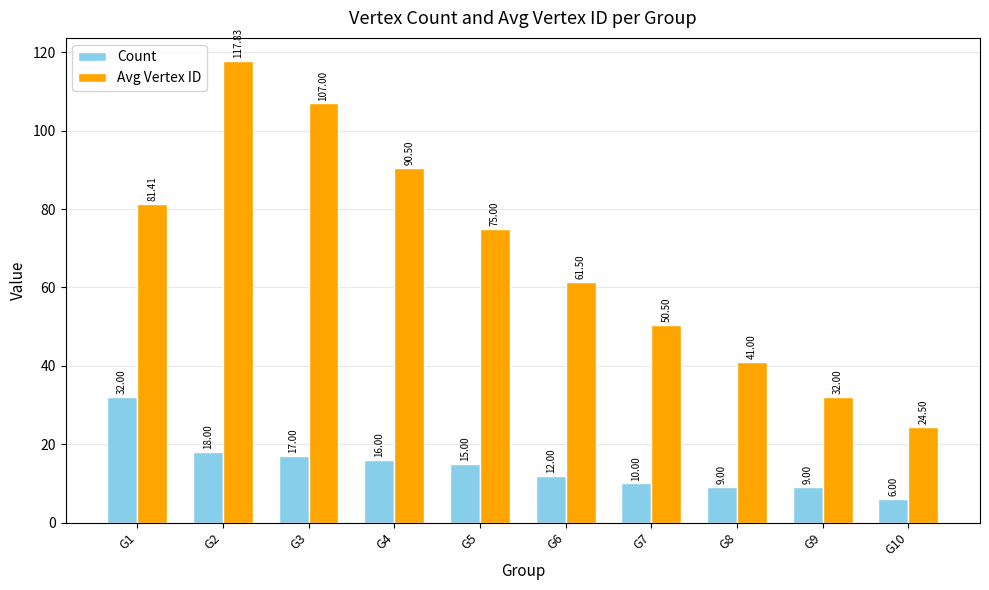

Between G3 and G7, which series saw the biggest shift?

Avg Vertex ID